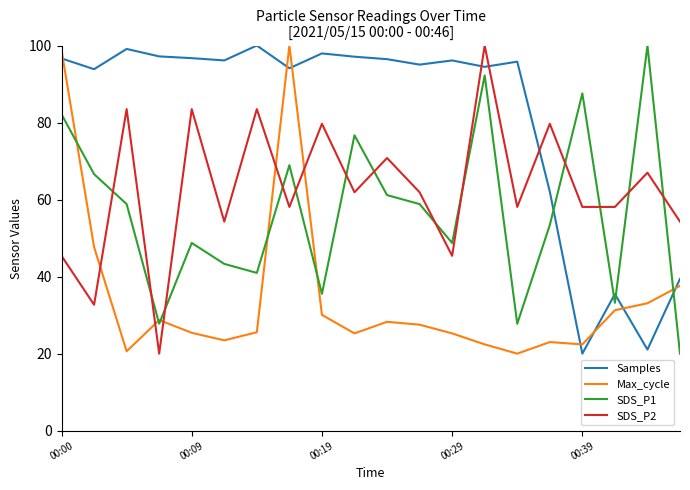

True or false: Max_cycle and SDS_P2 intersect in this chart.

True